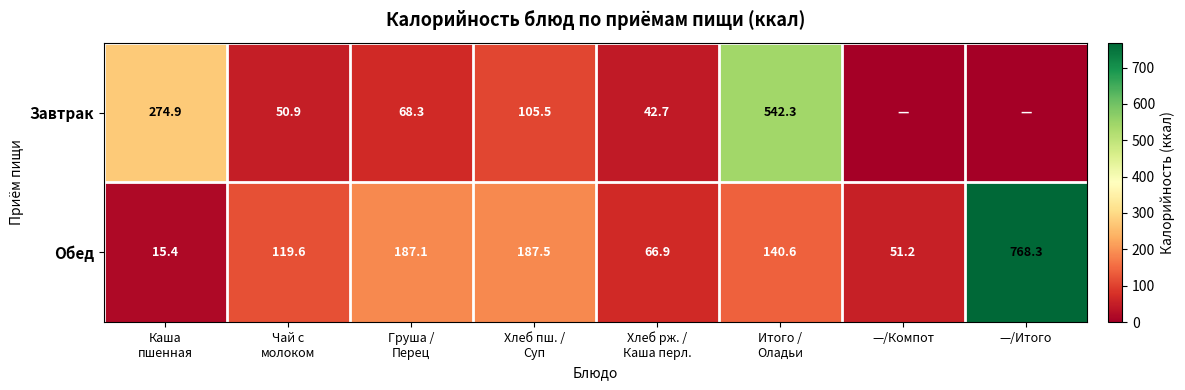

Which has a higher value, Итого /
Оладьи or Груша /
Перец?

Итого /
Оладьи